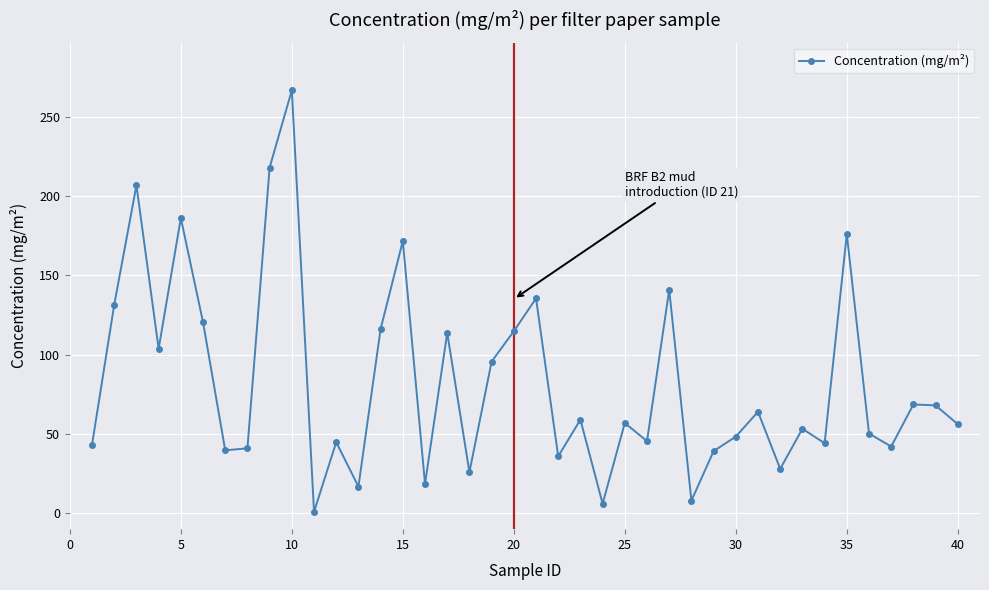

What is the maximum value shown in the chart?

266.6